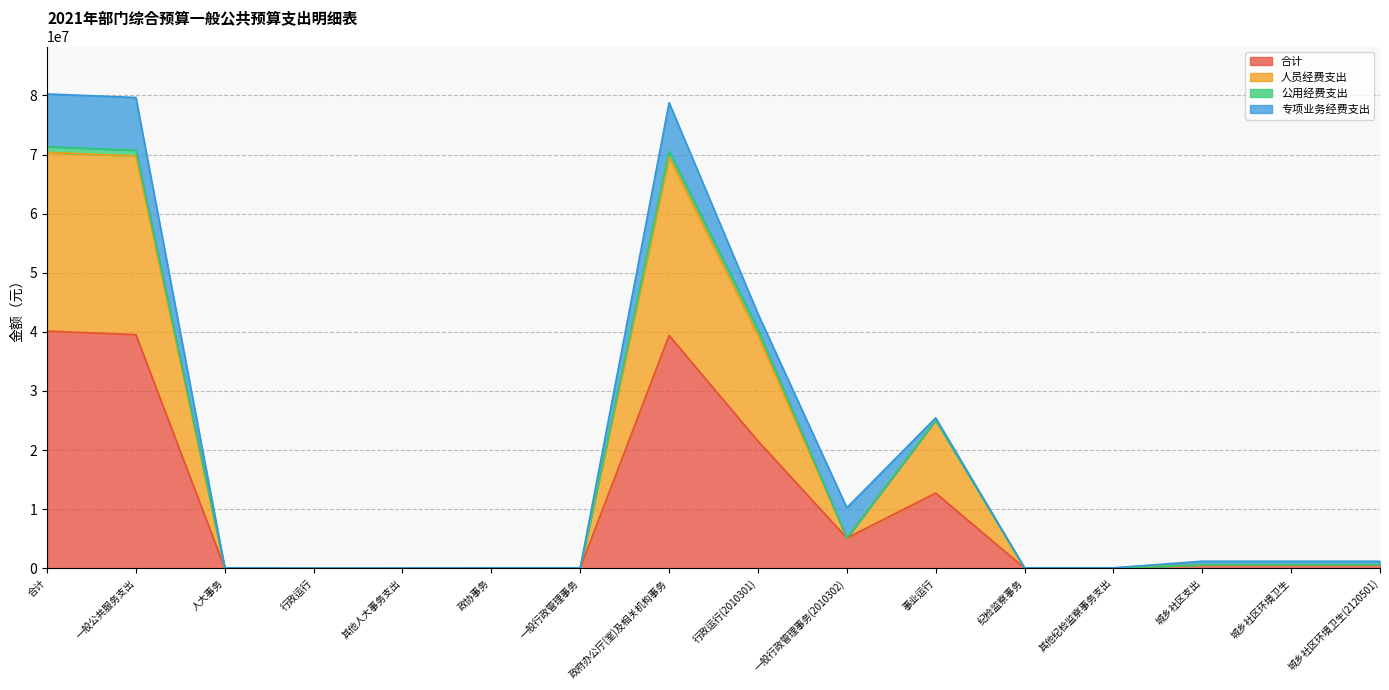

What is the average value of the 合计 series?

10032225